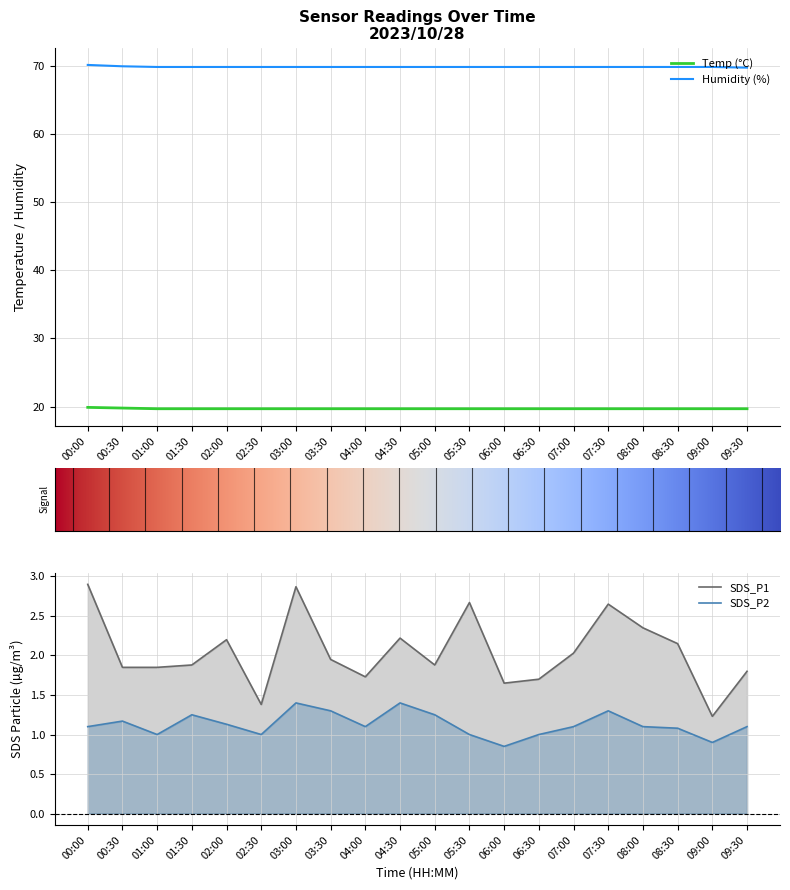

Rank the series at 00:00 from lowest to highest value.

Signal, SDS_P2, SDS_P1, Temp, Humidity